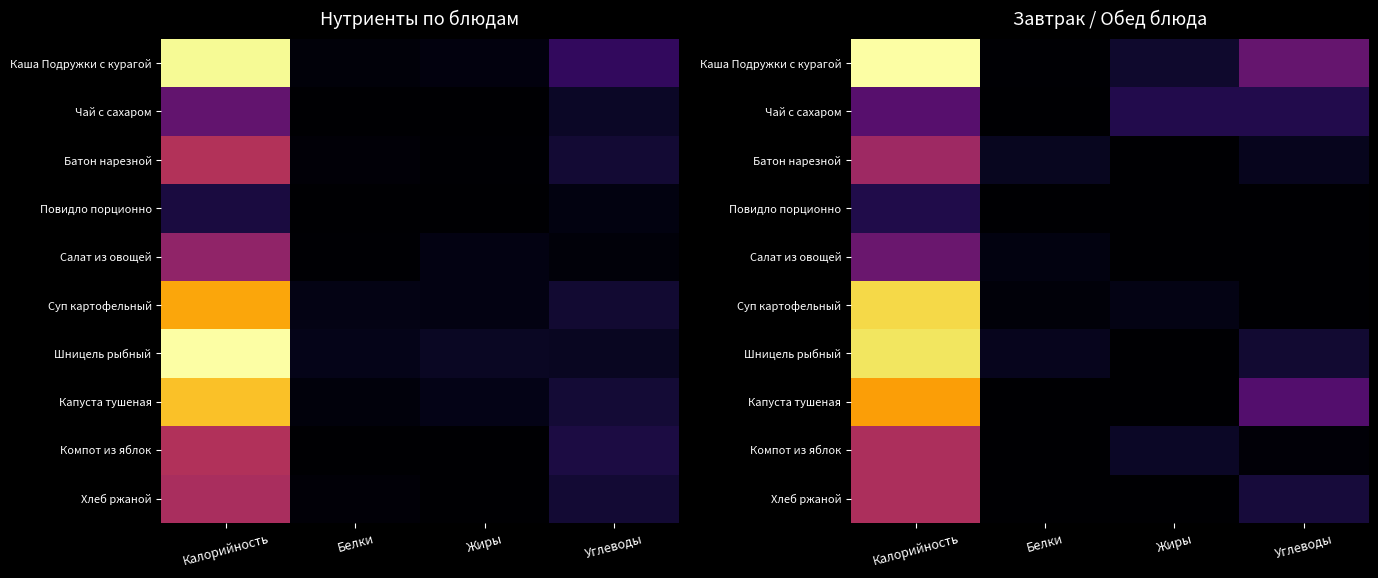

At how many categories does at least one series exceed 109?

1